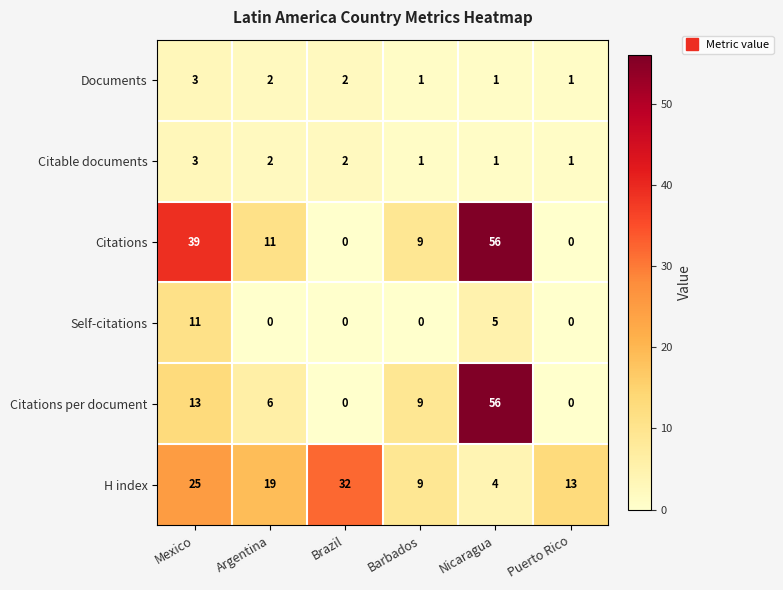

True or false: Citable documents has a value of 2 at Argentina.

True